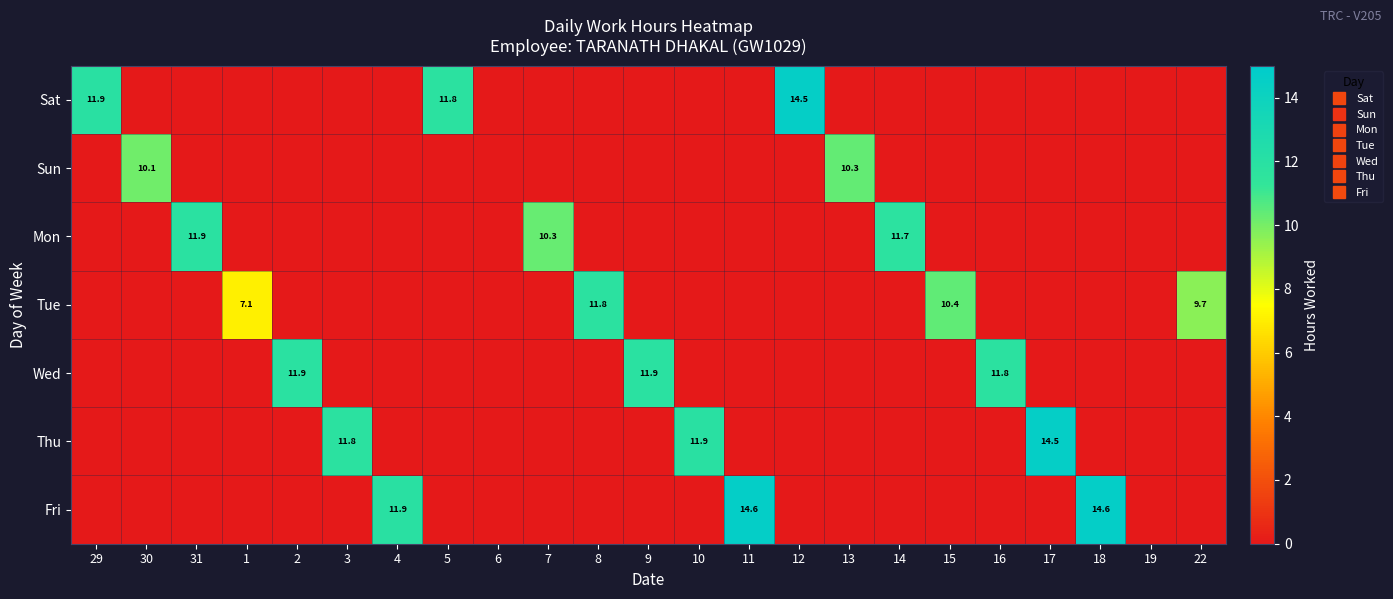

Read the Mon value at 7.

10.3